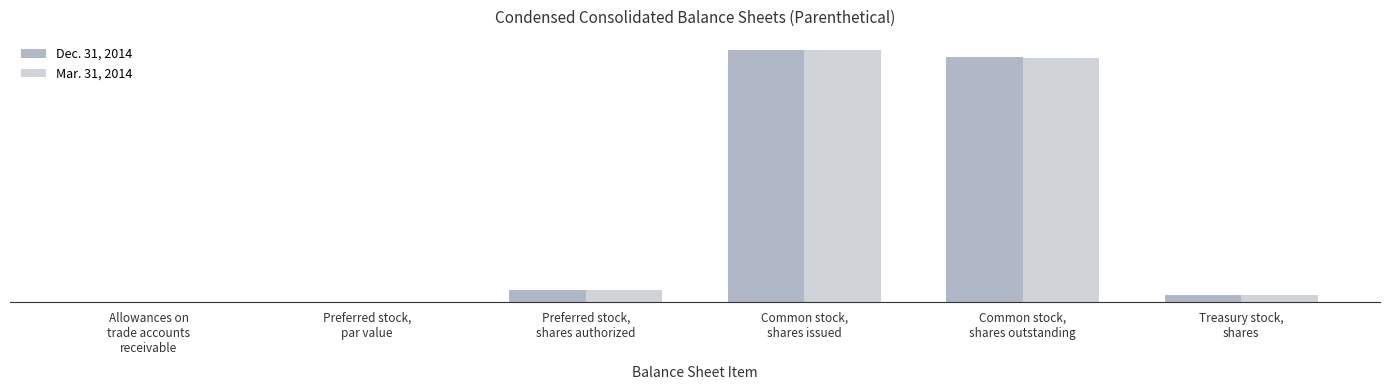

True or false: Mar. 31, 2014 has a value of 78 at Allowances on
trade accounts
receivable.

False